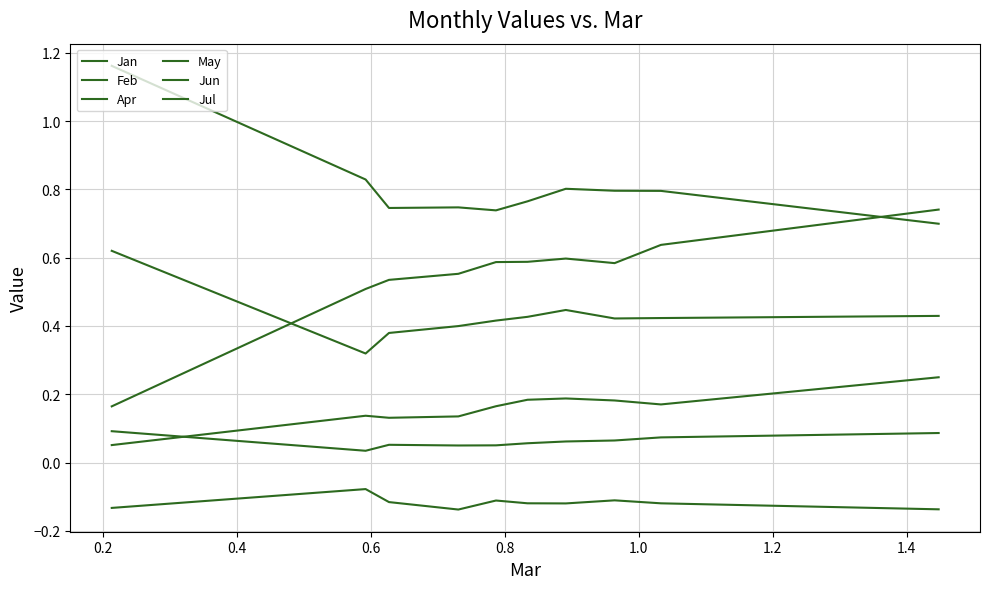

What is the sum of all Feb values?

4.3